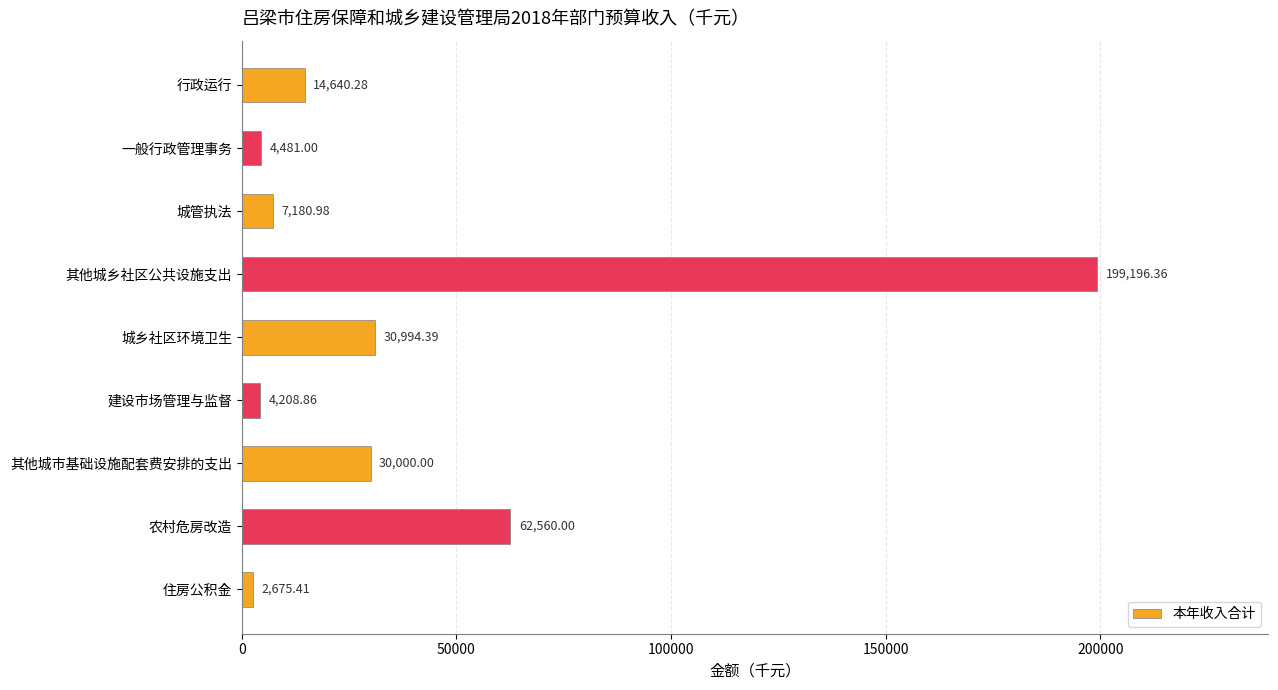

What is the label of the 8th bar from the bottom?

一般行政管理事务